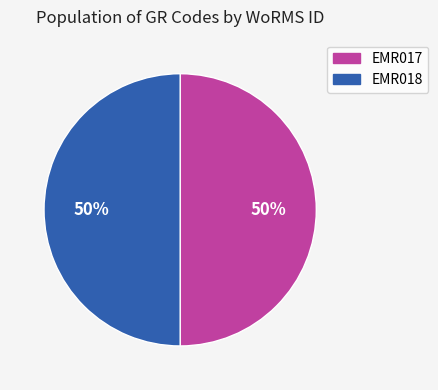

How many segments does this pie chart have?

2